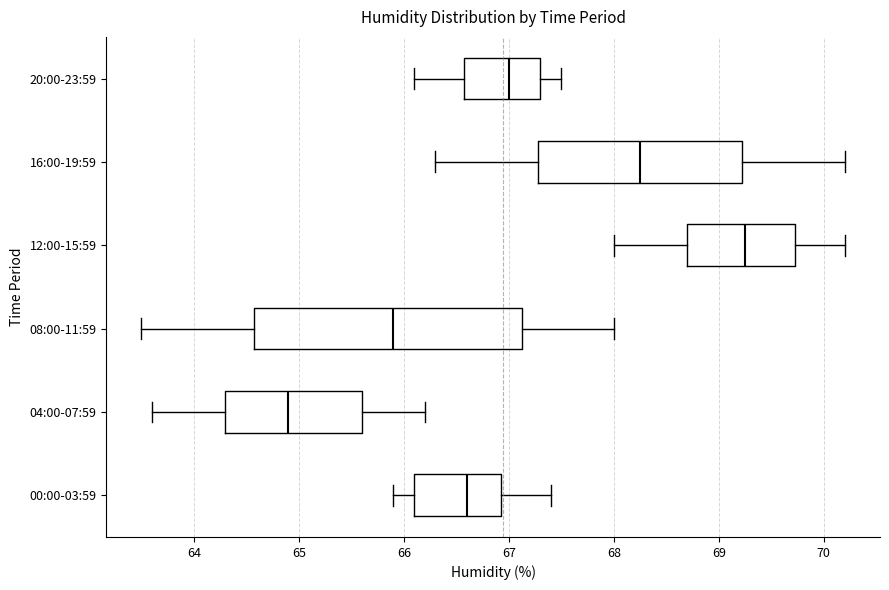

Which box has the furthest to the left median line?

04:00-07:59